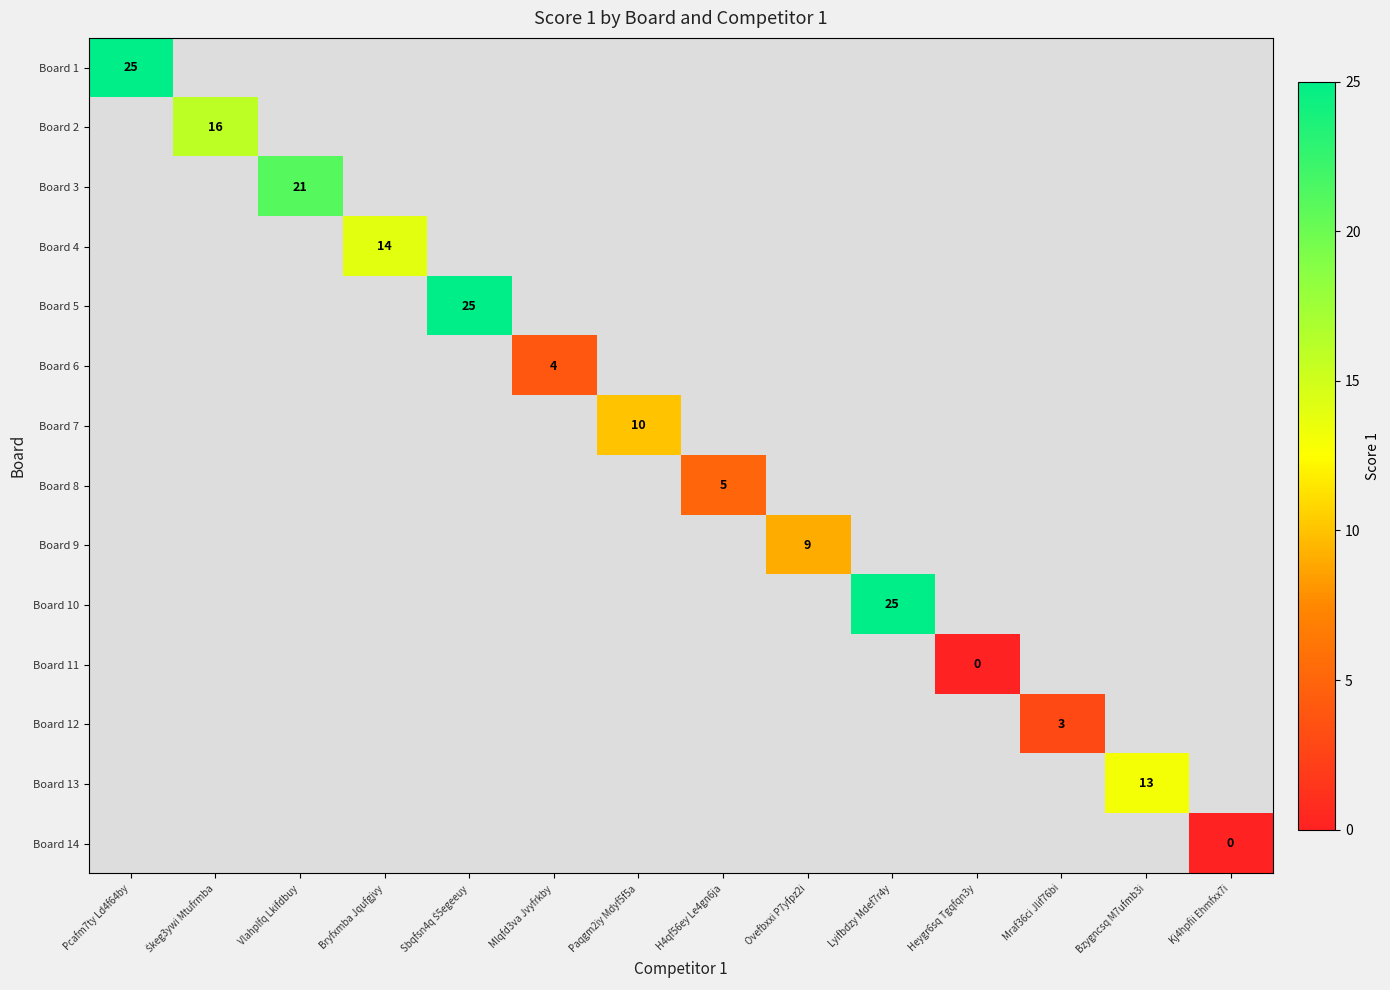

How many positive values does the Board 3 series have?

1